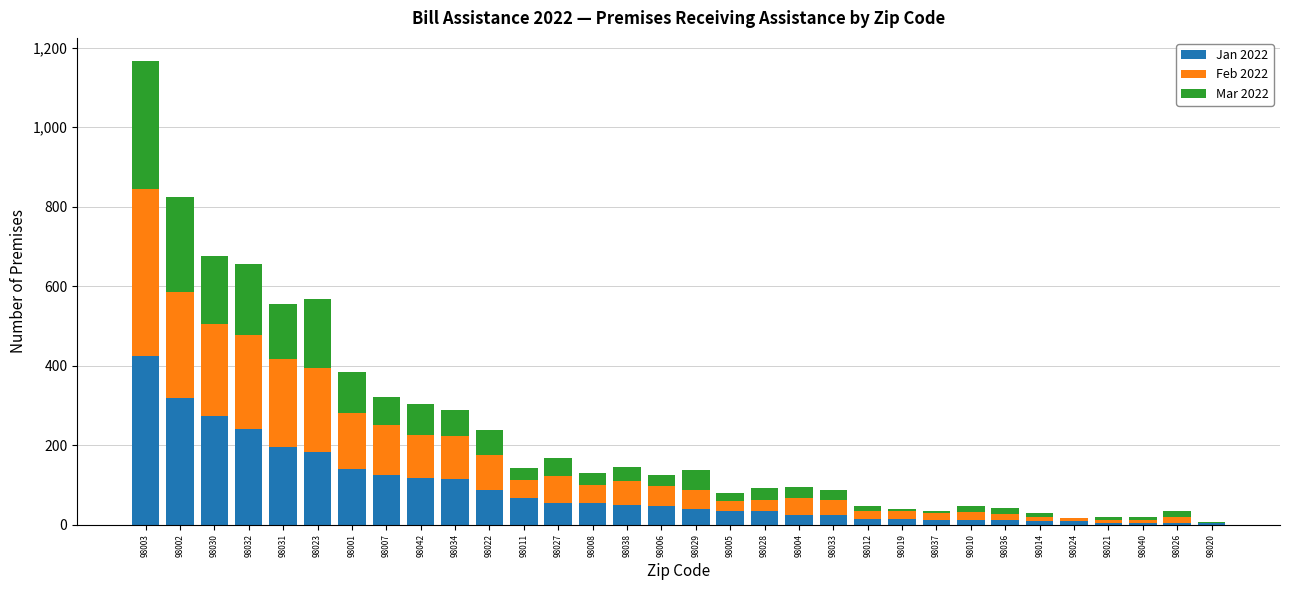

What is the total value across all series at 98004?

94